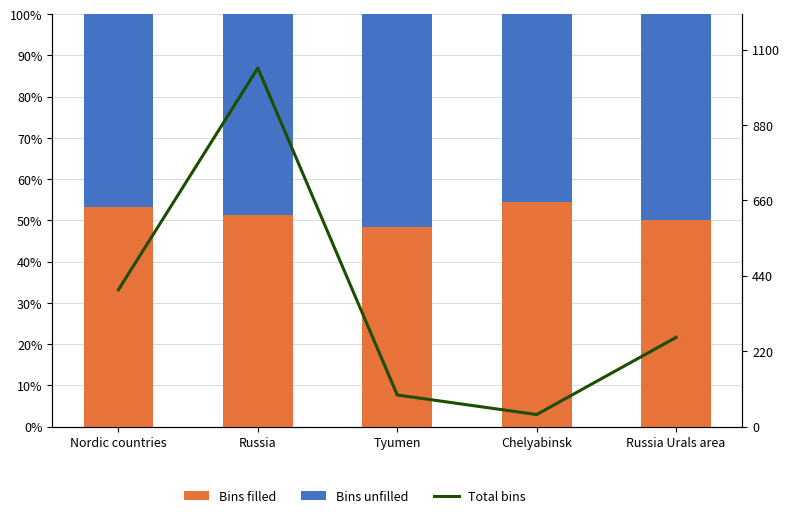

What is the difference between the Bins filled values at Chelyabinsk and Russia?

3.3